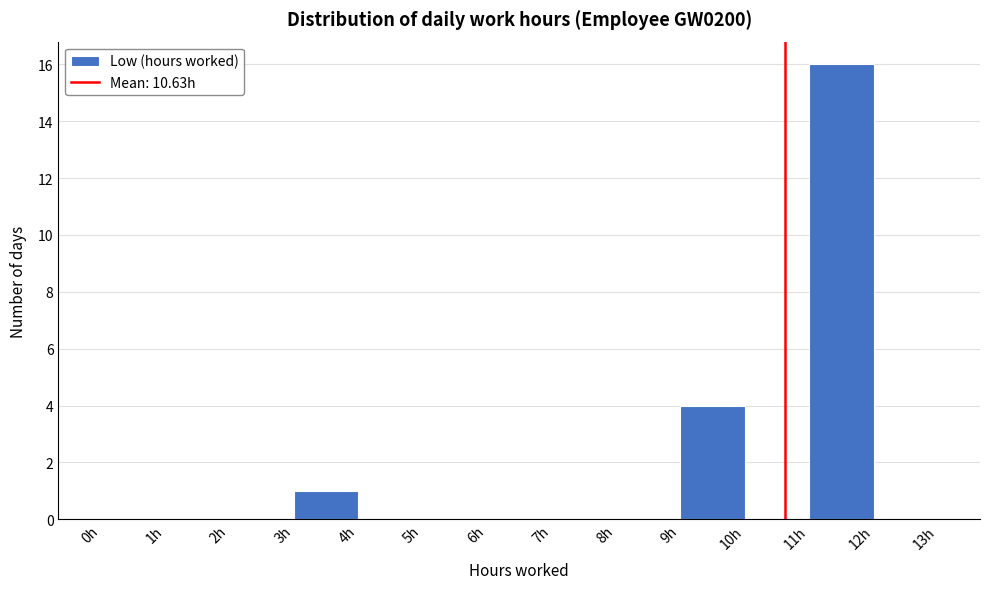

Reading left to right, list every bar in this chart as the range it spans on the x-axis followed by its height. The values are not printed on the chart, so give them approximately, as read against the axis.

0 to 1: 0
1 to 2: 0
2 to 3: 0
3 to 4: 1
4 to 5: 0
5 to 6: 0
6 to 7: 0
7 to 8: 0
8 to 9: 0
9 to 10: 4
10 to 11: 0
11 to 12: 16
12 to 13: 0